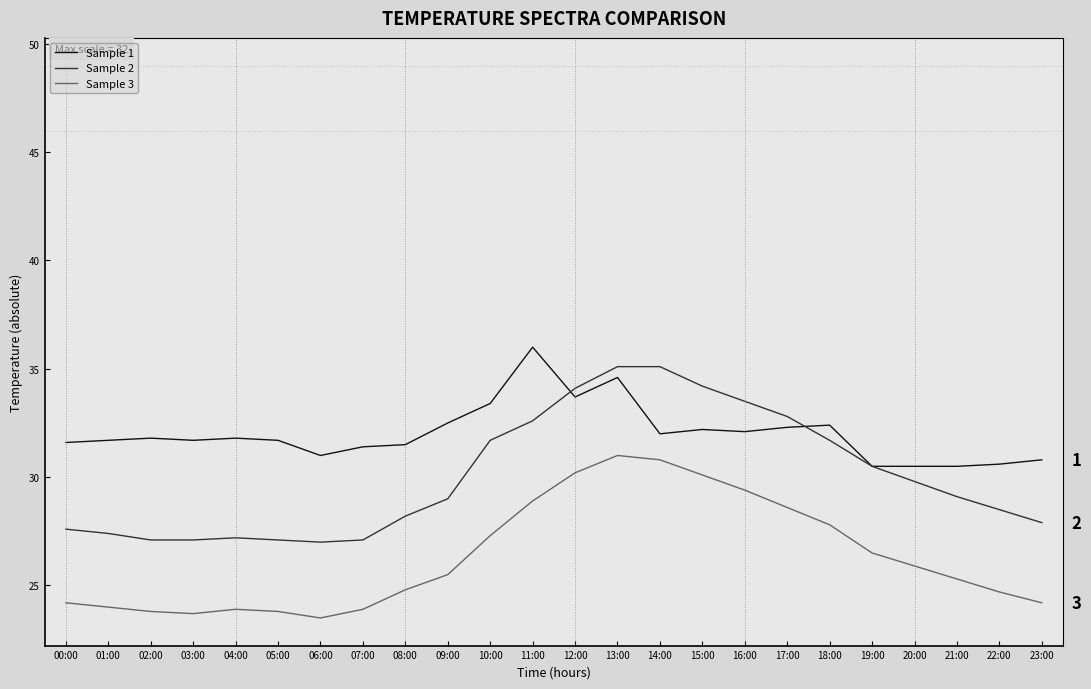

Which series has the largest range (max minus min)?

Sample 2